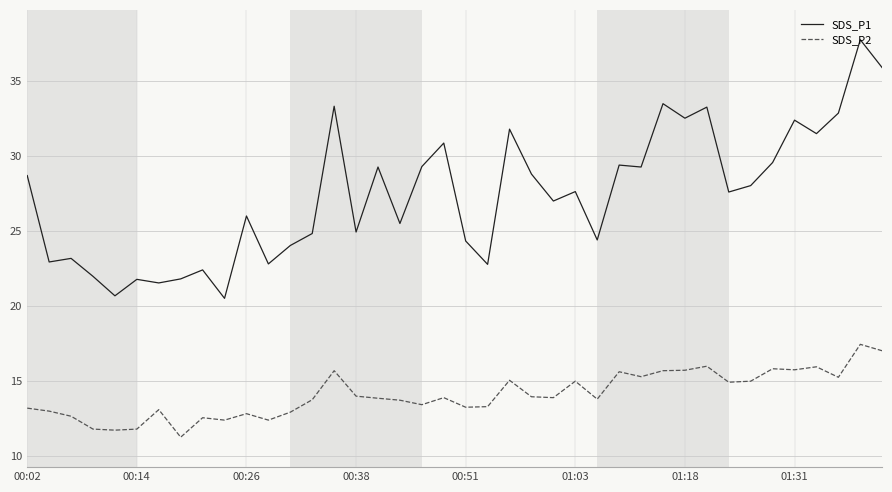

What is the smallest value displayed?

11.2